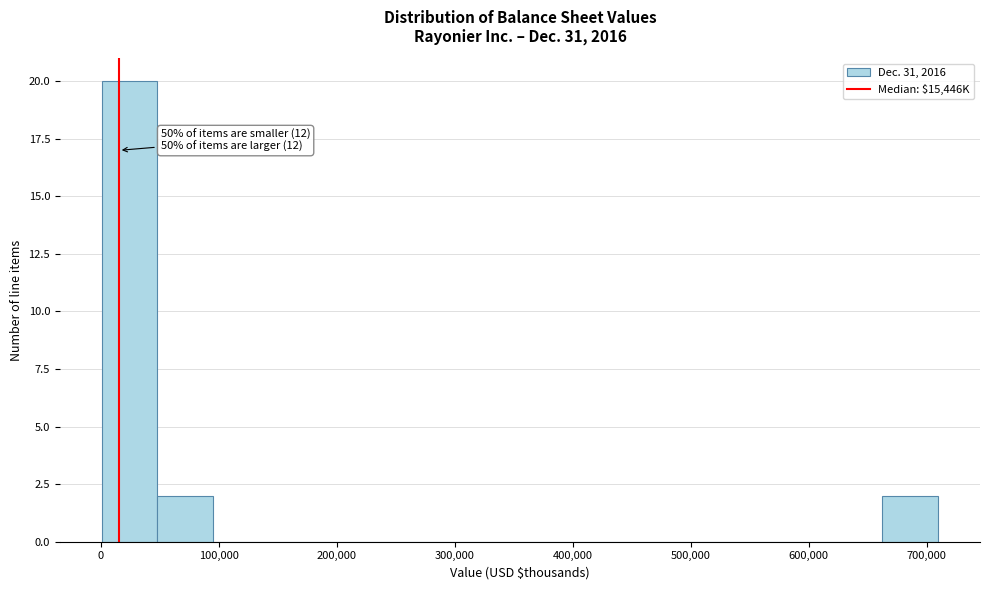

Which range on the x-axis has the tallest bar?

0 to 50000